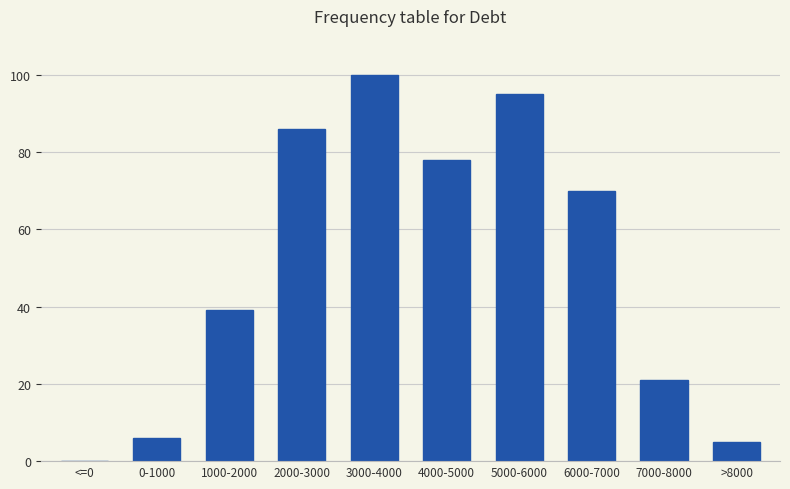

Reading left to right, extract all data points from this chart.

0	6	39	86	100	78	95	70	21	5